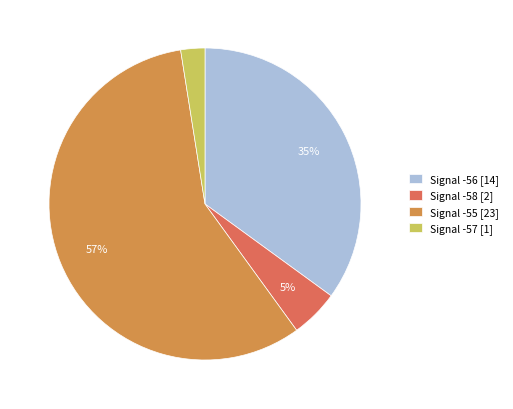

Does Signal -56 [14] represent more than half of the total?

No